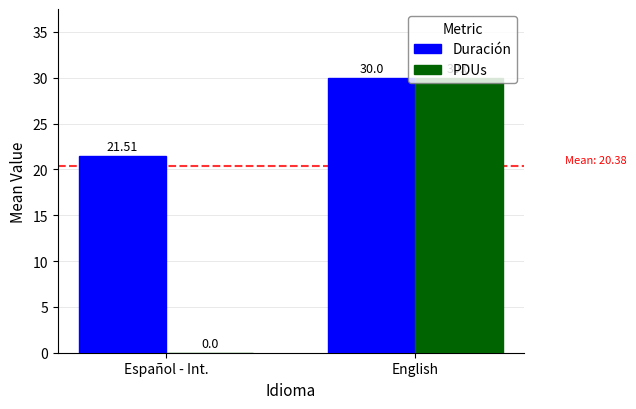

What is the sum of all Duración values?

51.5